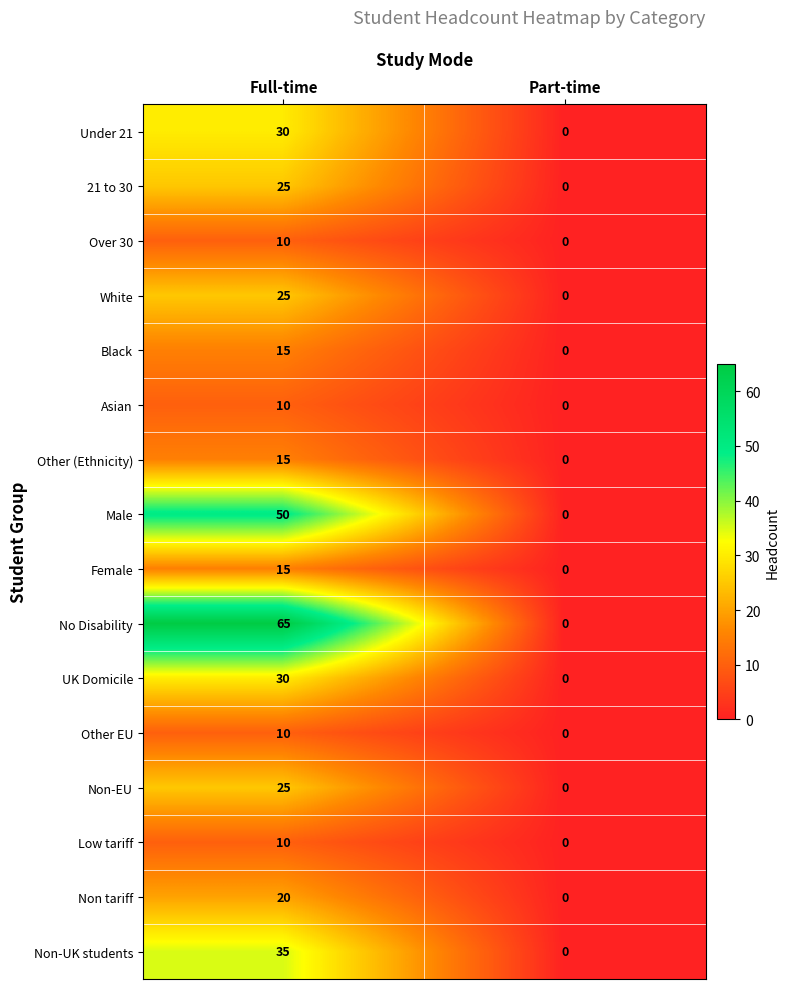

At how many categories does at least one series exceed 6?

1